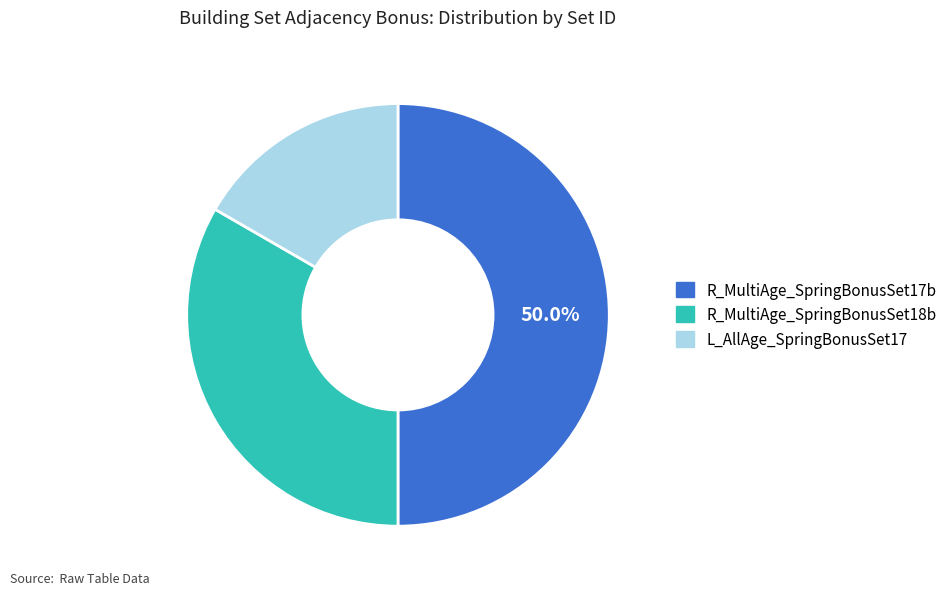

To the nearest percent, what is the average slice percentage?

33%